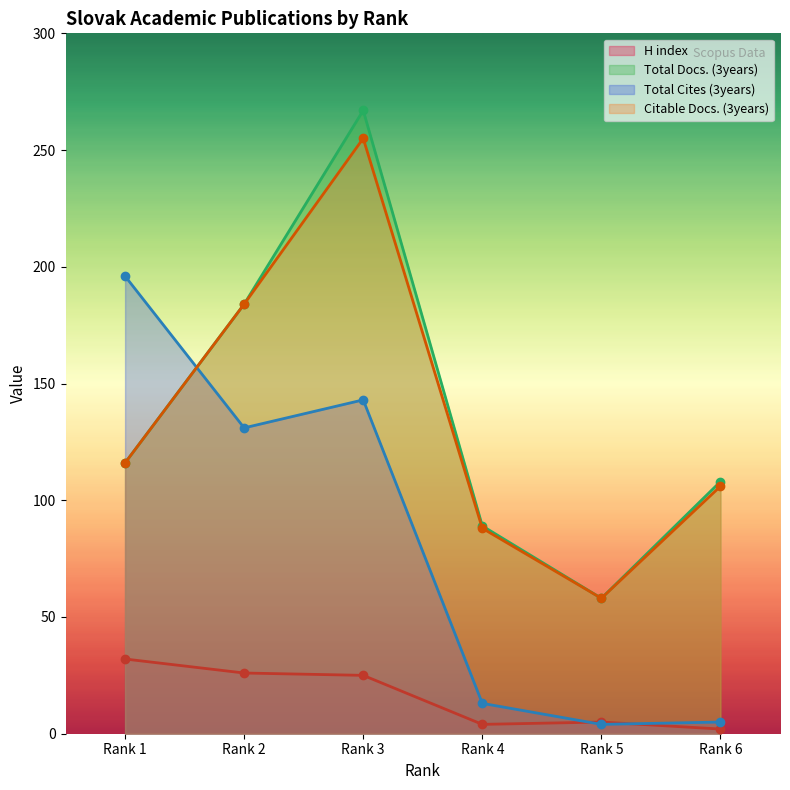

What is the total value across all series at Rank 2?

525